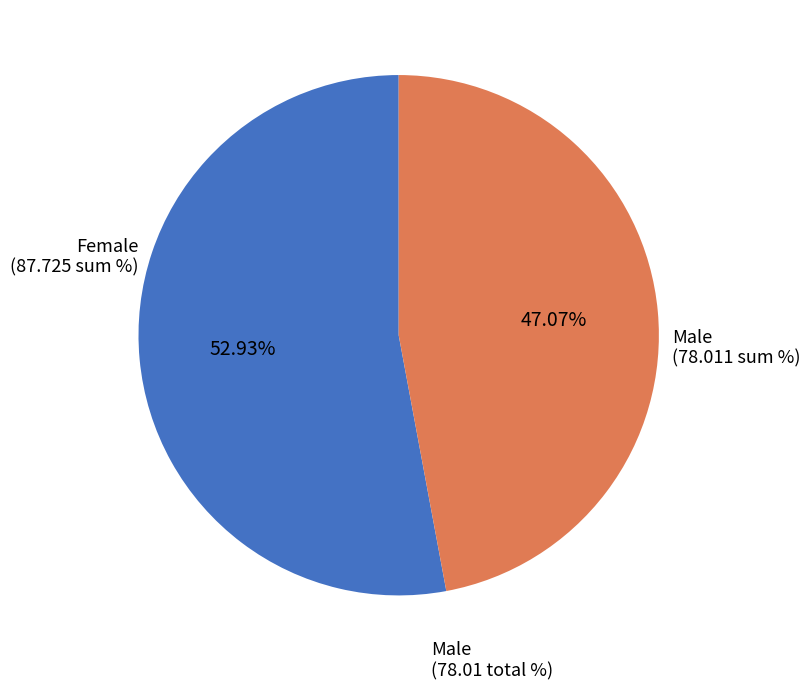

Does any single category account for the majority?

Yes